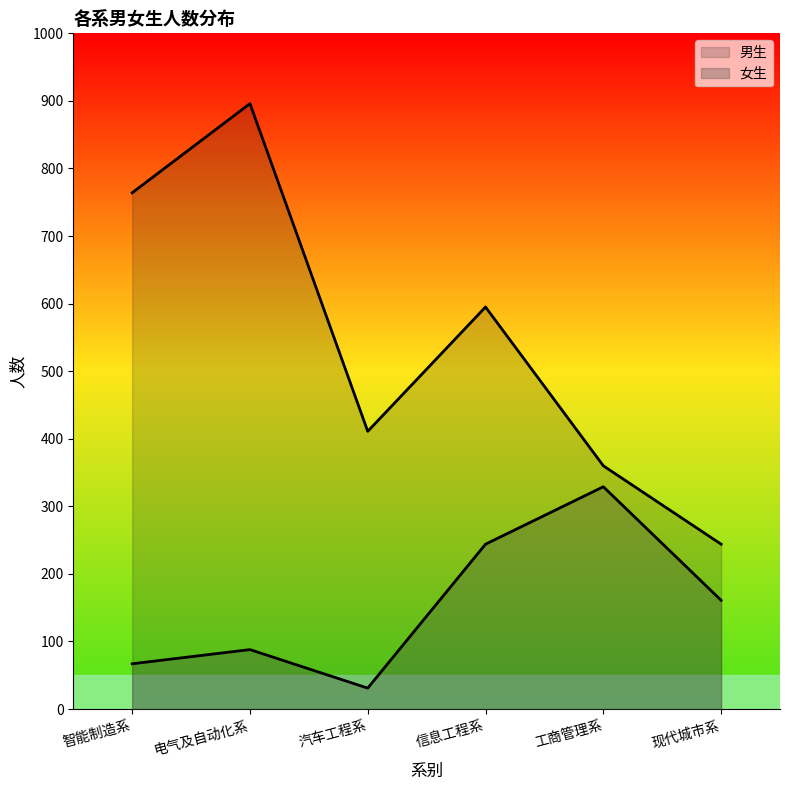

How many interior local peaks does the 男生 series have?

2